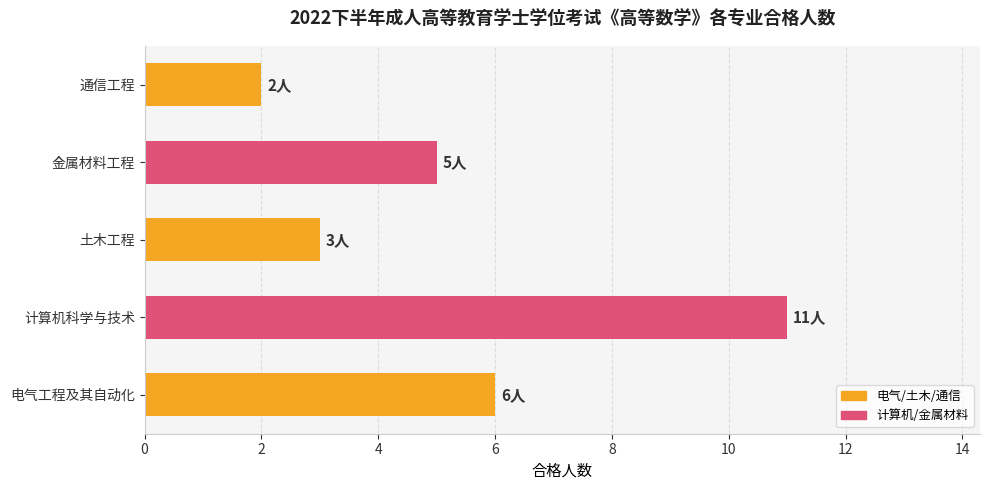

The chart shows a value of 2 at 通信工程. True or false?

True